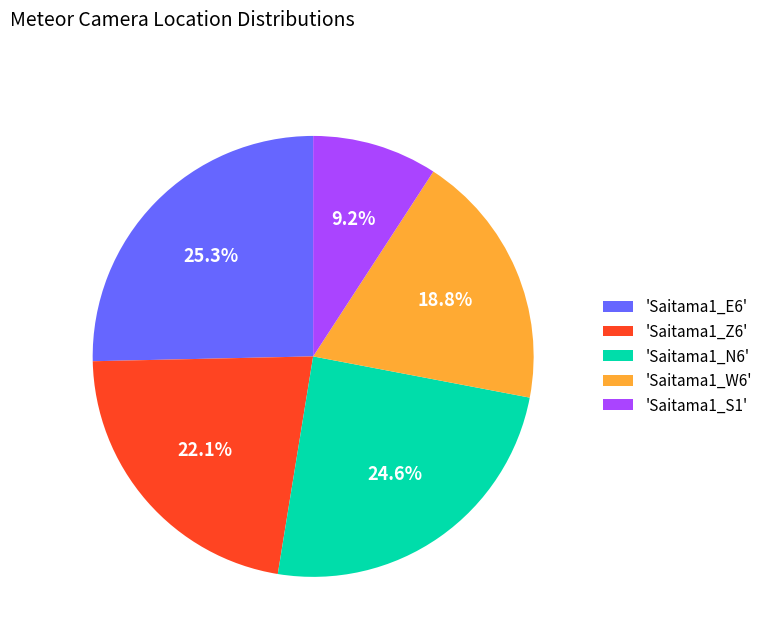

What is the smallest slice in the pie chart?

'Saitama1_S1'